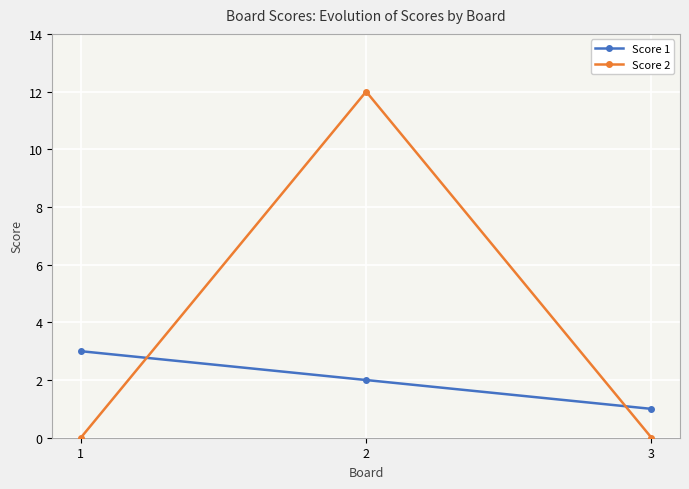

Reading left to right, what are all the values shown in this chart?

Score 1: 1=3	2=2	3=1
Score 2: 1=0	2=12	3=0